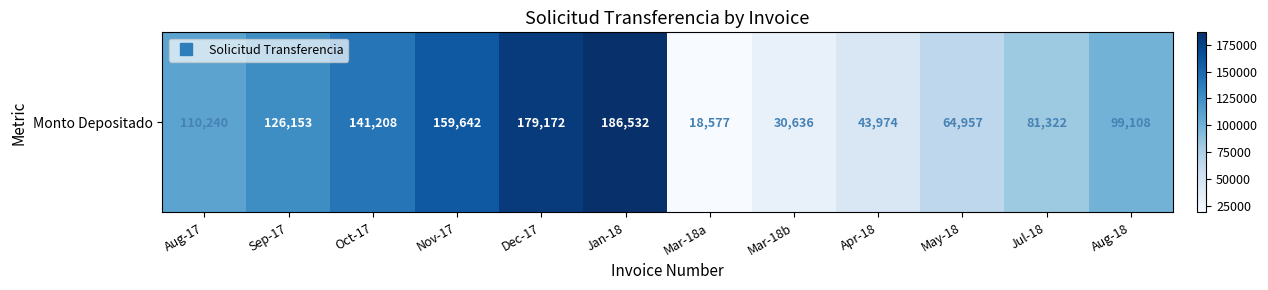

Count the number of categories in the chart.

12